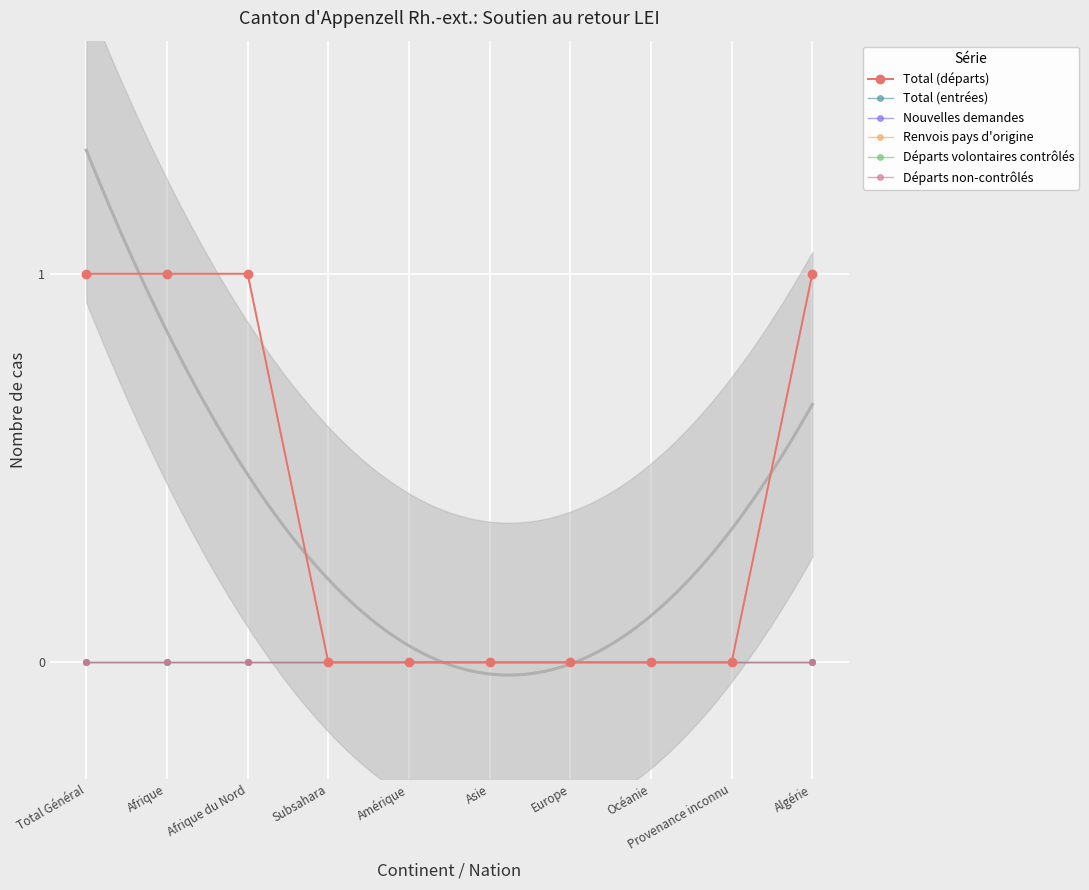

Reading left to right, what are all the values shown in this chart?

Total (départs): 1	1	1	0	0	0	0	0	0	1
Total (entrées): 0	0	0	0	0	0	0	0	0	0
Nouvelles demandes: 0	0	0	0	0	0	0	0	0	0
Renvois pays d'origine: 1	1	1	0	0	0	0	0	0	1
Départs volontaires contrôlés: 0	0	0	0	0	0	0	0	0	0
Départs non-contrôlés: 0	0	0	0	0	0	0	0	0	0